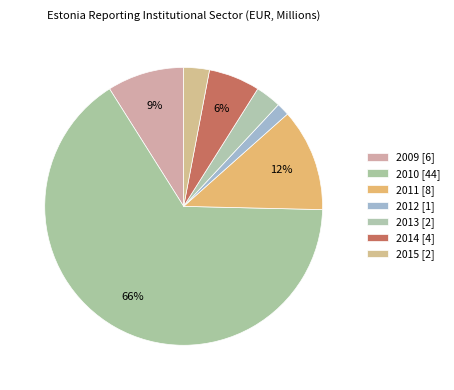

How many segments does this pie chart have?

7